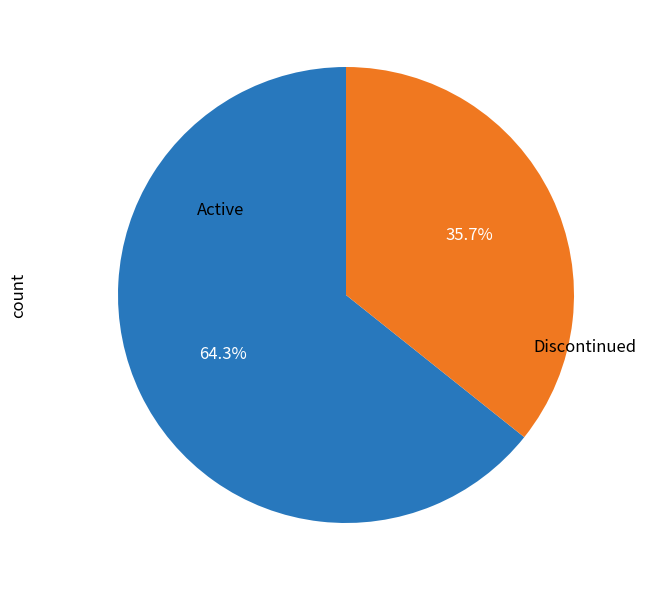

Does any single category account for the majority?

Yes